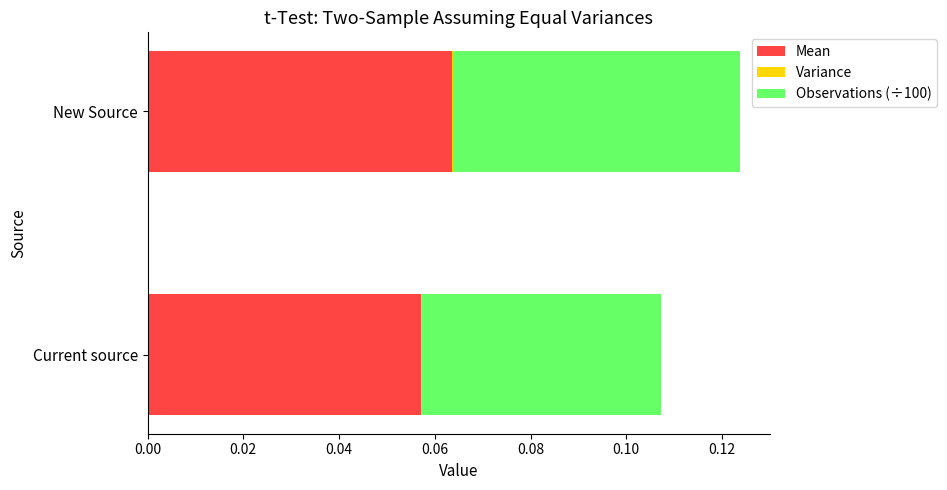

What is the value of the Observations (÷100) bar at the 2nd from the left?

0.1